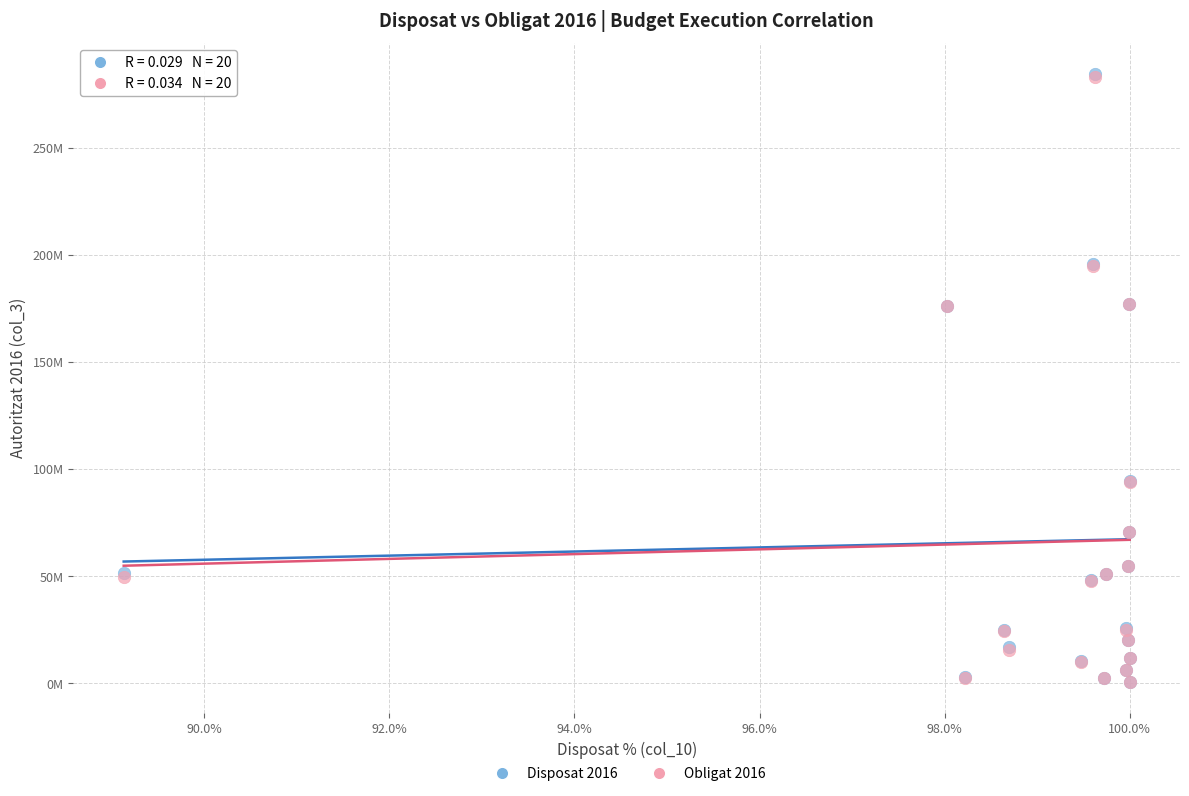

What are all the series names shown in the legend?

Disposat 2016, Obligat 2016